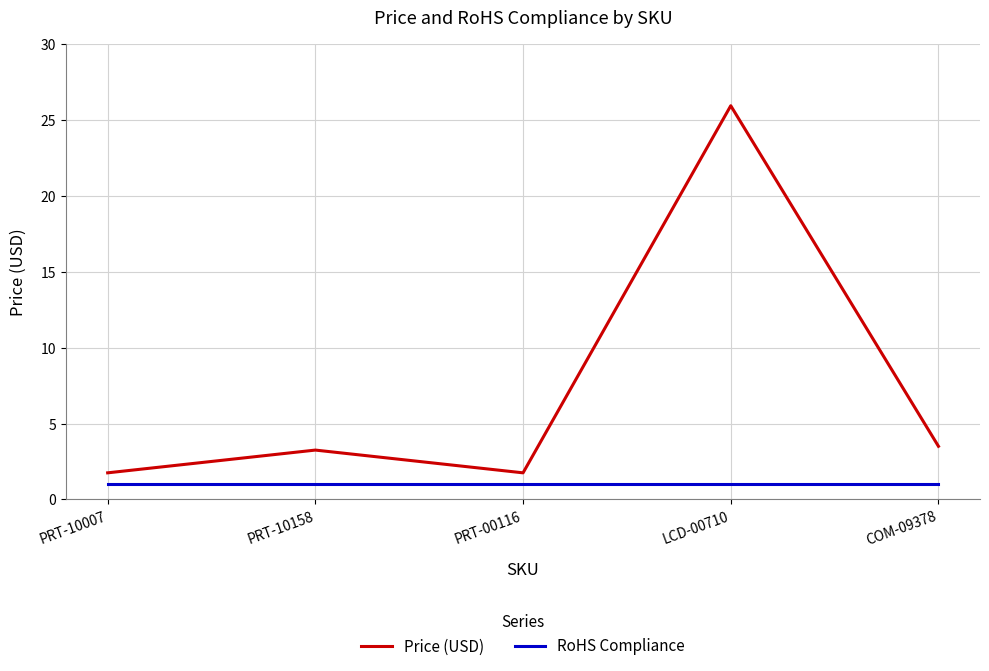

Which series changed the most between PRT-10007 and COM-09378?

Price (USD)